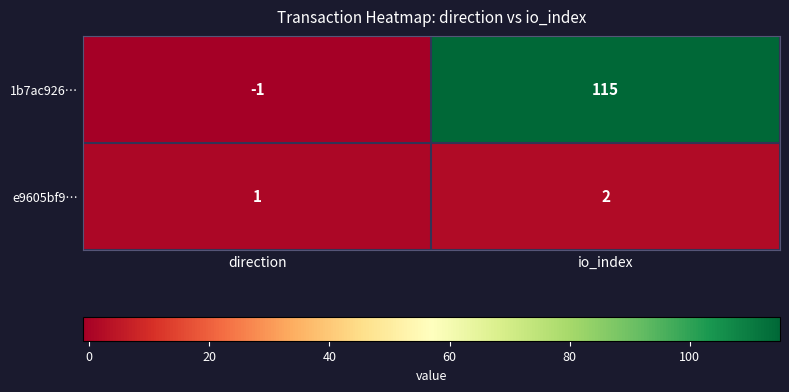

What is the sum of all e9605bf9… values?

3